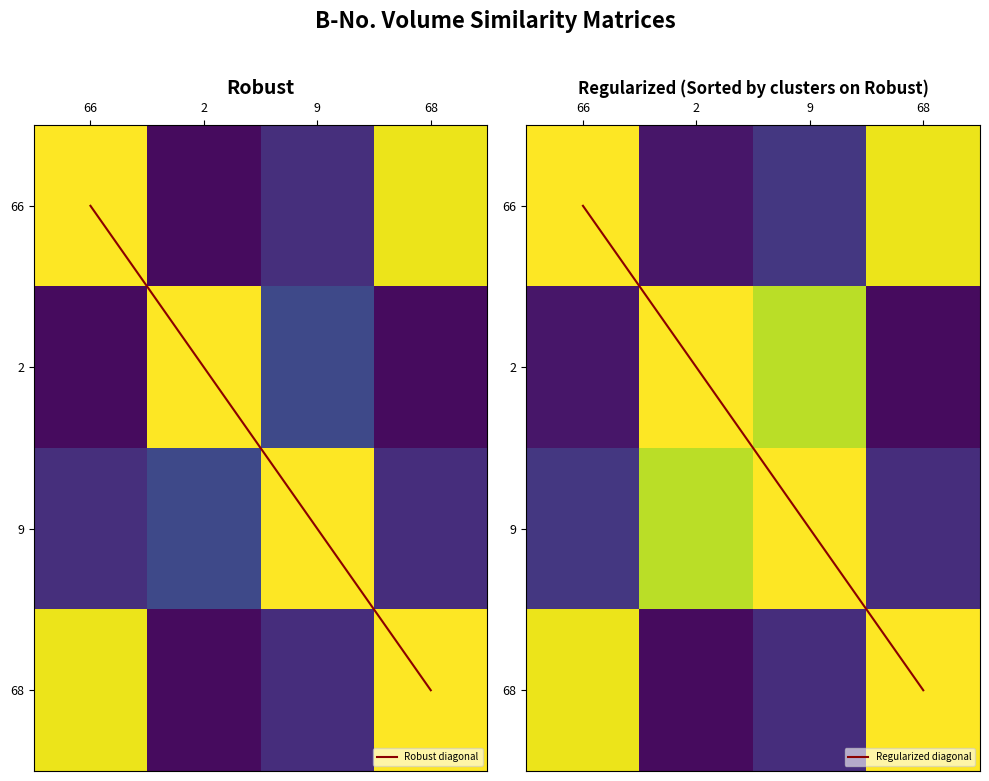

What is the spread (max minus min) of values at 68?

3.0